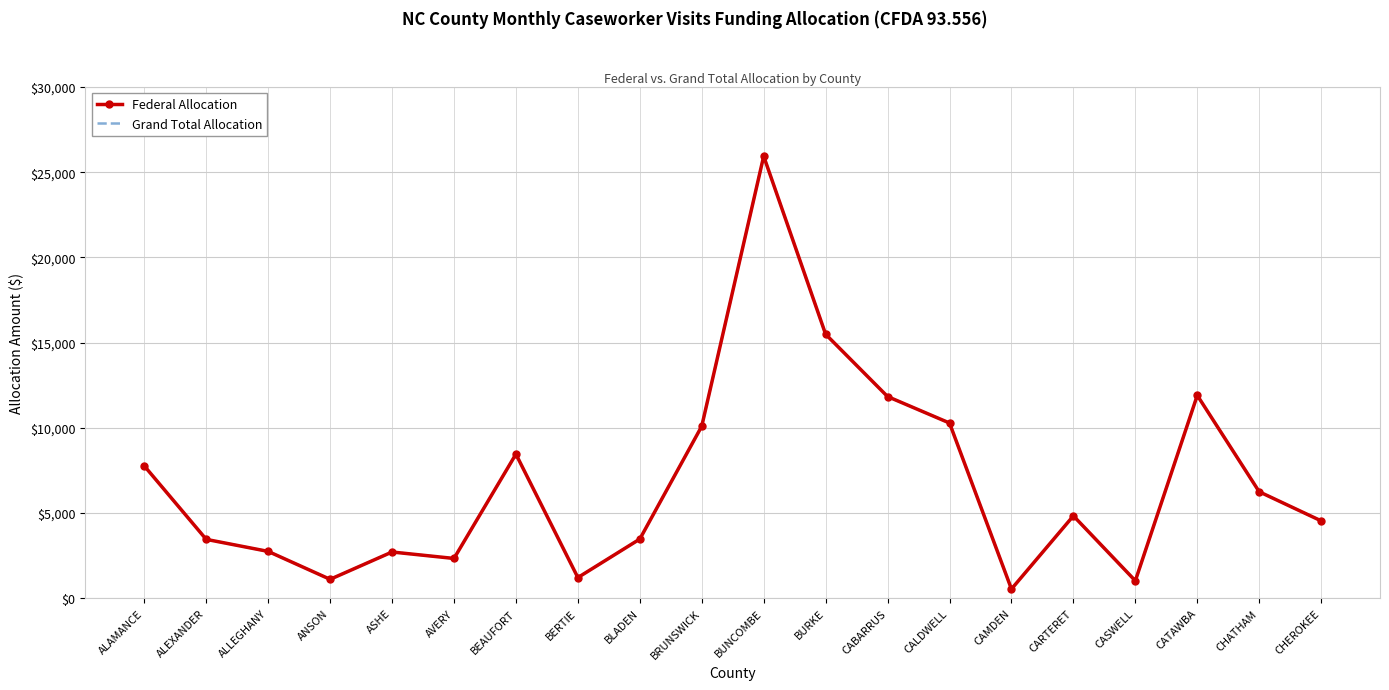

Between CATAWBA and ALLEGHANY, which is larger?

CATAWBA